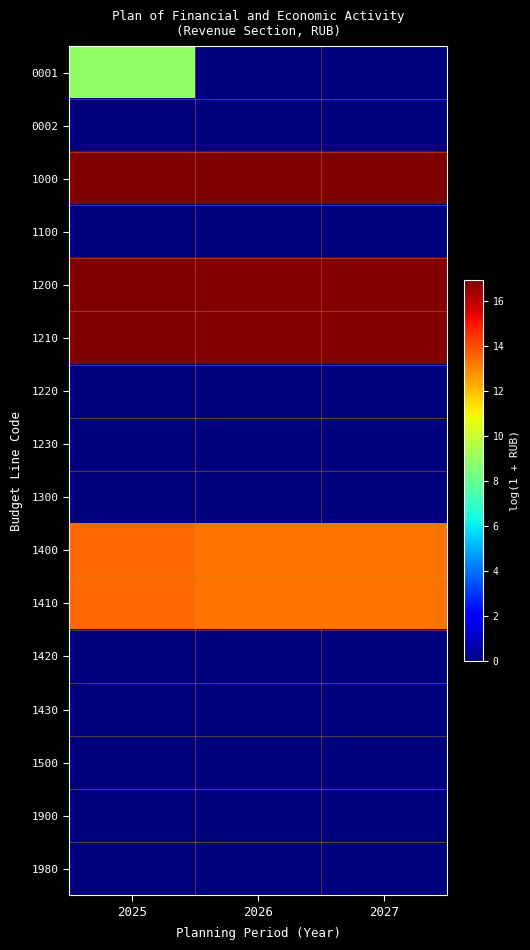

What is the spread (max minus min) of values at 2026?

16.9